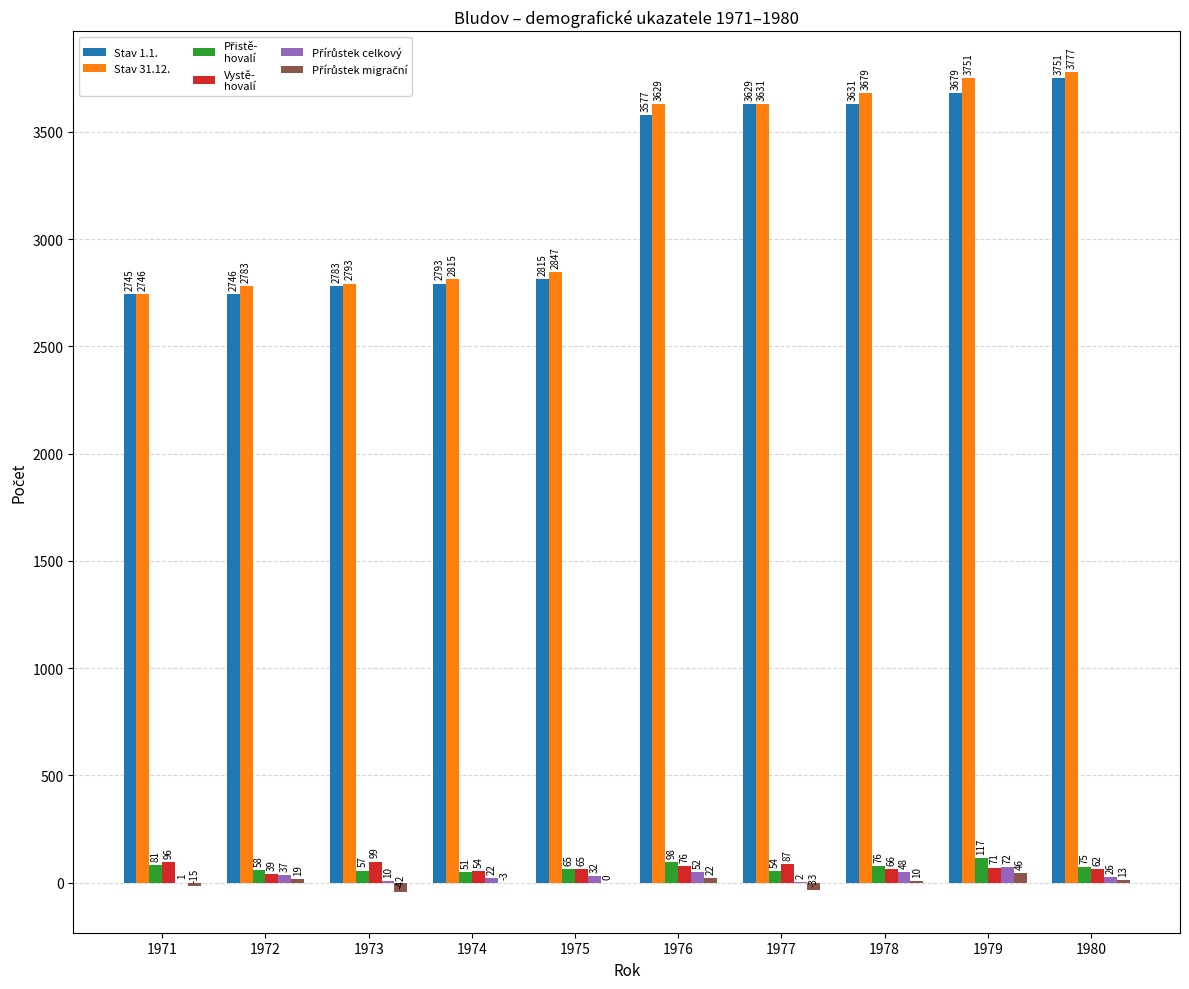

What is the greatest value displayed?

3777